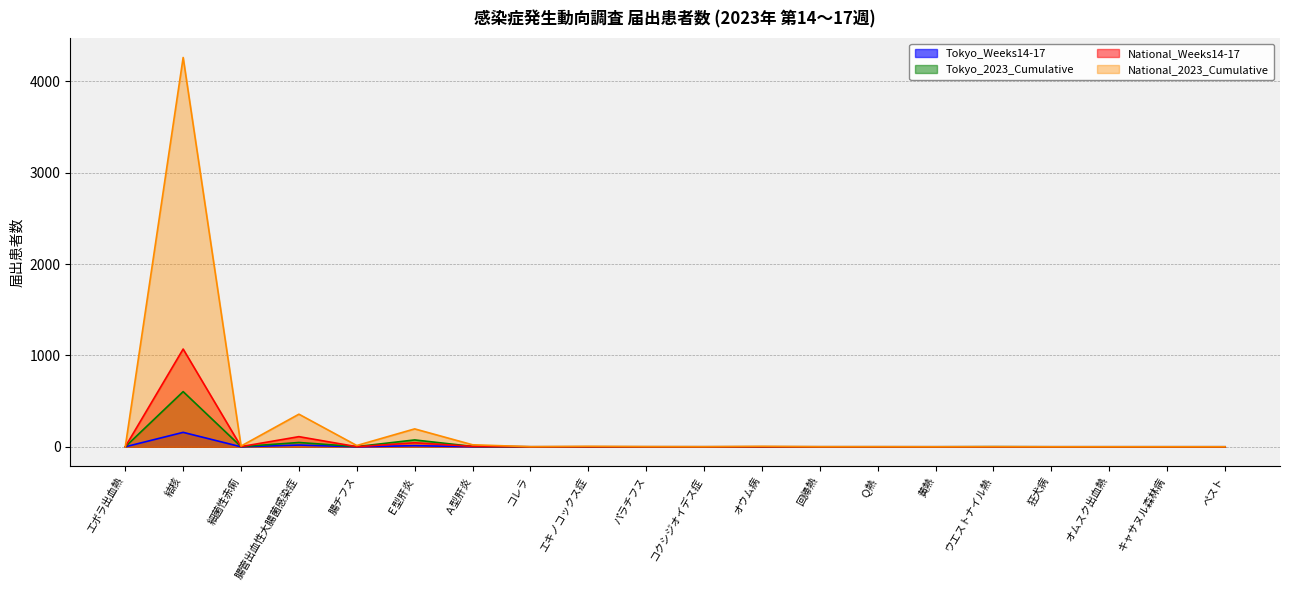

Does the chart have visible grid lines?

Yes